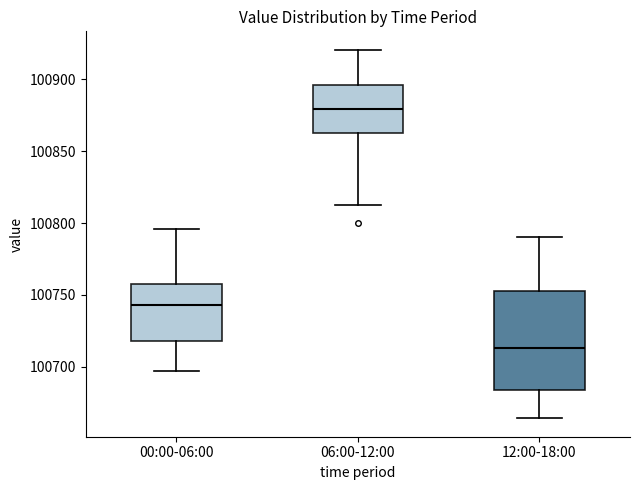

Which box is the tallest, from its lower edge to its upper edge?

12:00-18:00